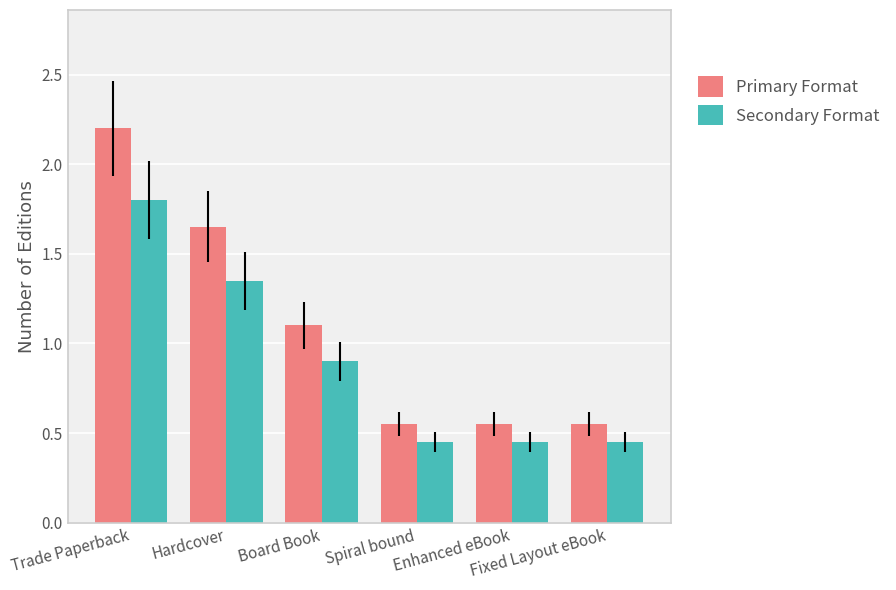

At how many categories does at least one series exceed 0?

6